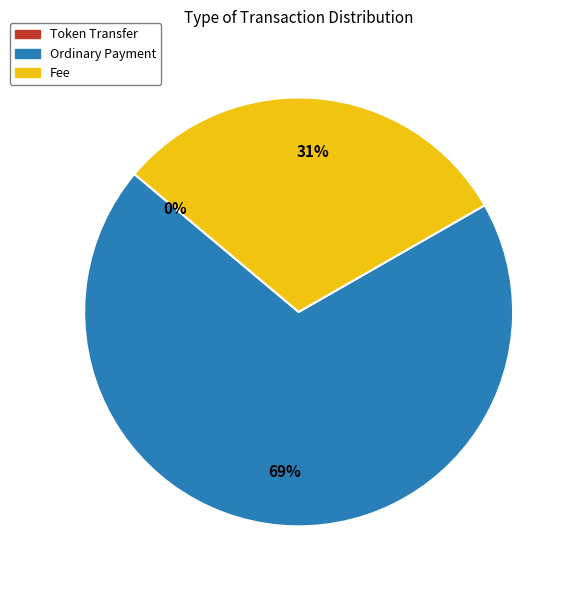

Combined, do Fee and Ordinary Payment account for over 50%?

Yes